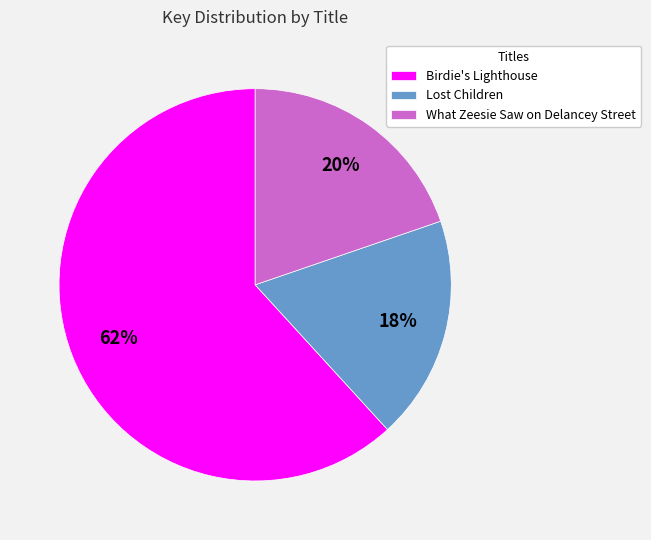

What is the largest slice in the pie chart?

Birdie's Lighthouse